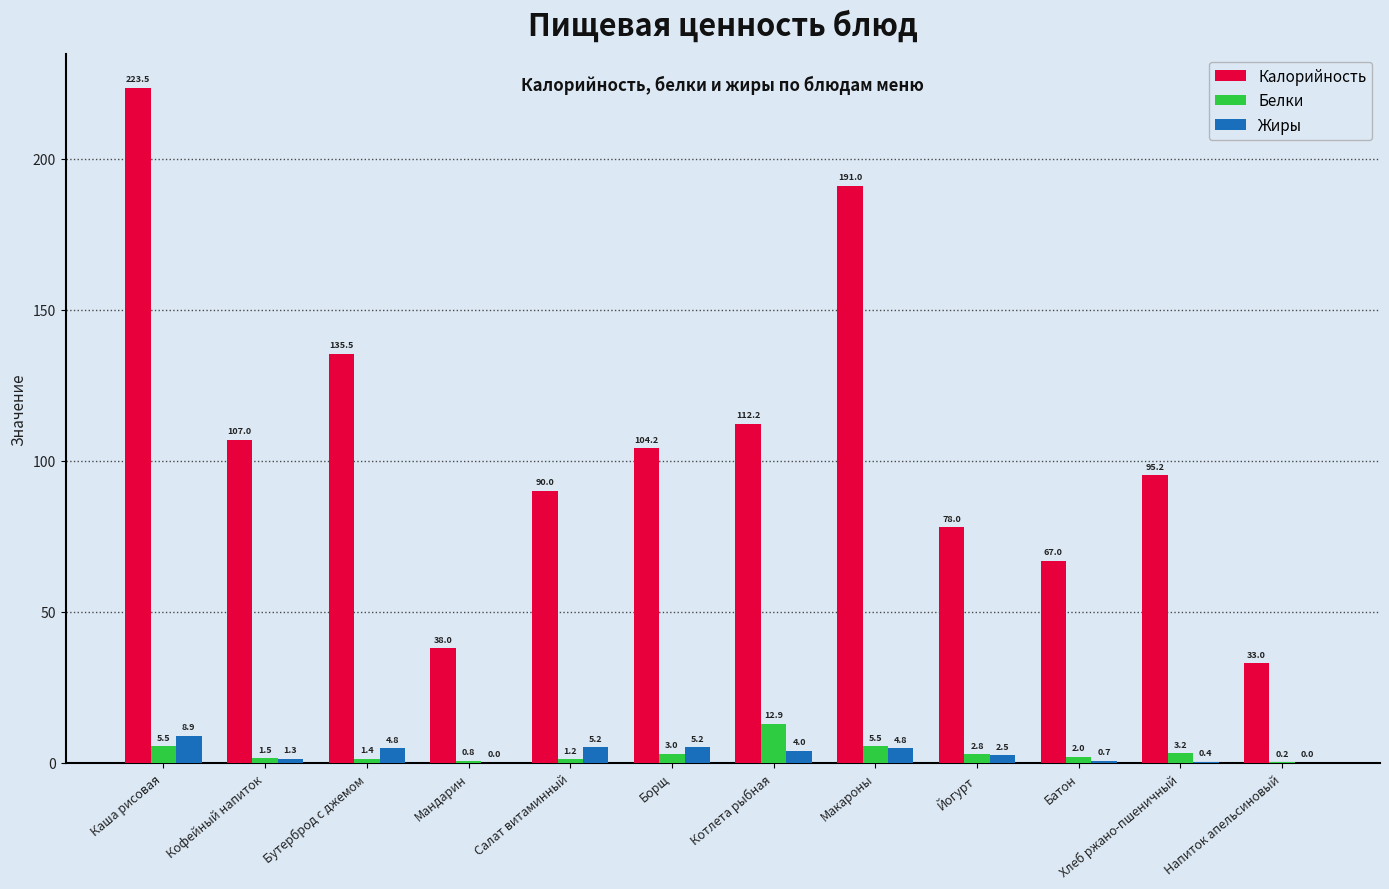

Which series has the largest total across all categories?

Калорийность